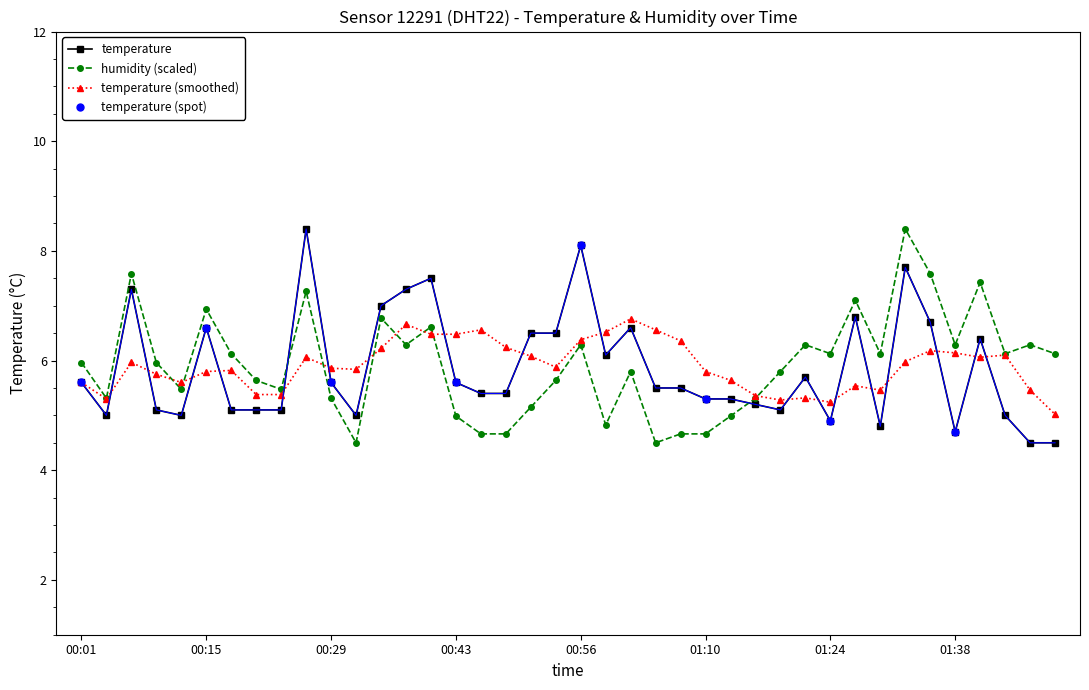

How many interior local peaks does the temperature series have?

10